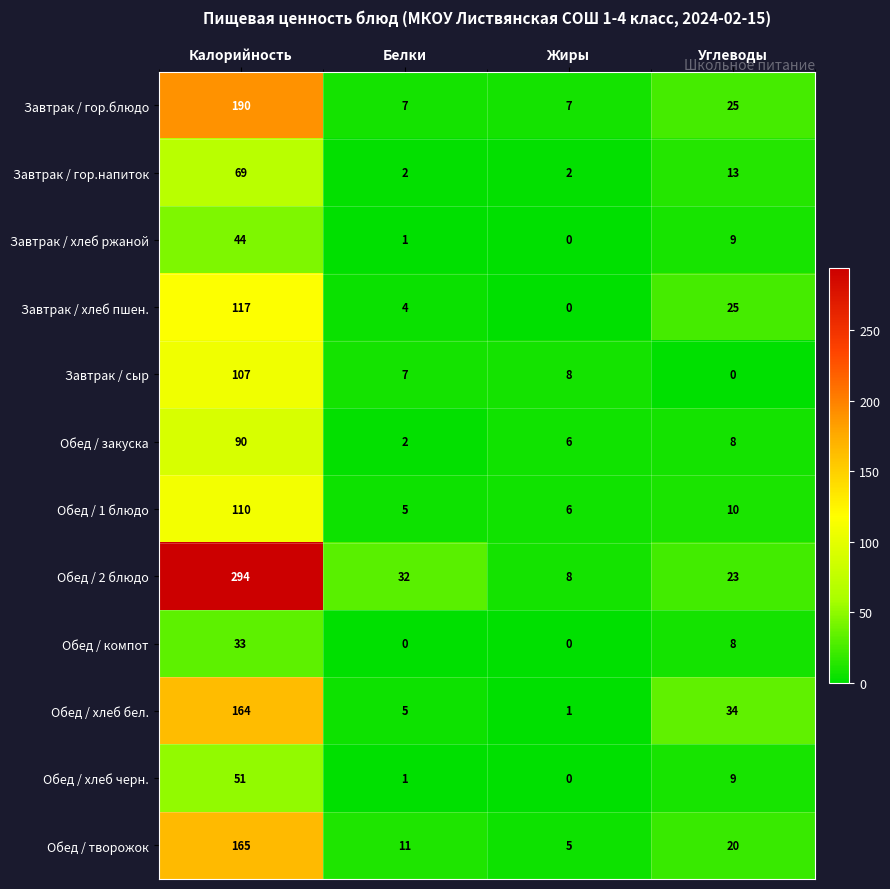

What is the highest value of the Завтрак / сыр series?

107